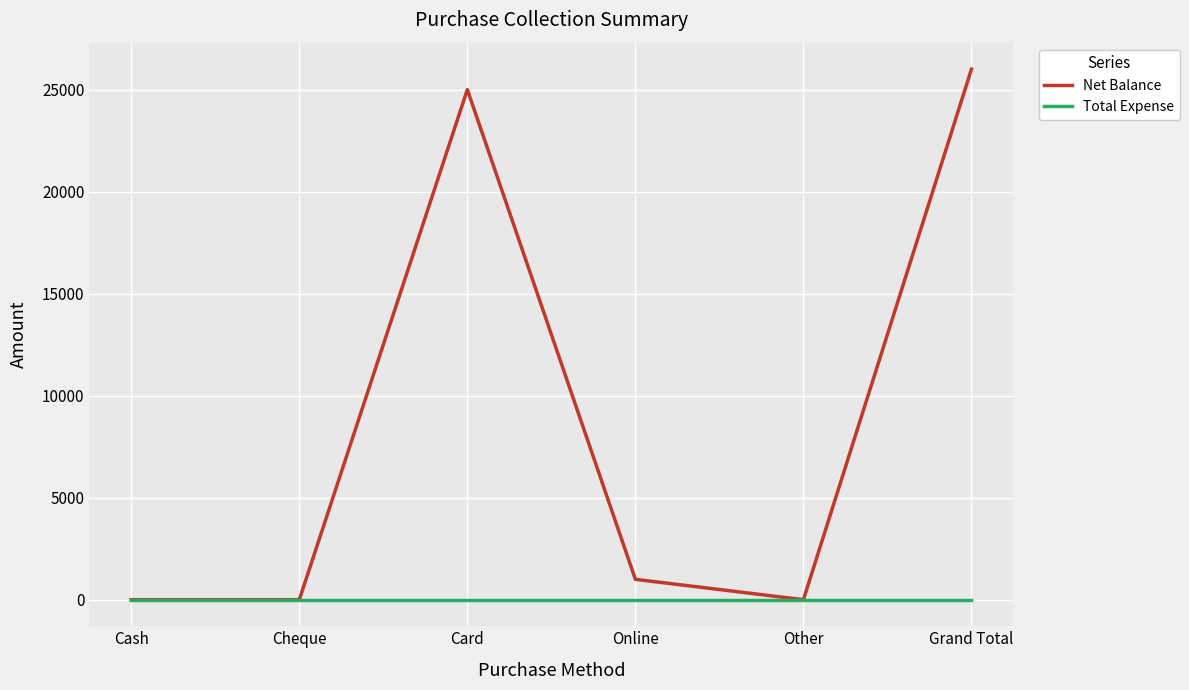

Reading left to right, transcribe all the data shown in this chart.

Net Balance: Cash=0	Cheque=0	Card=25000	Online=1000	Other=0	Grand Total=26000
Total Expense: Cash=0	Cheque=0	Card=0	Online=0	Other=0	Grand Total=0